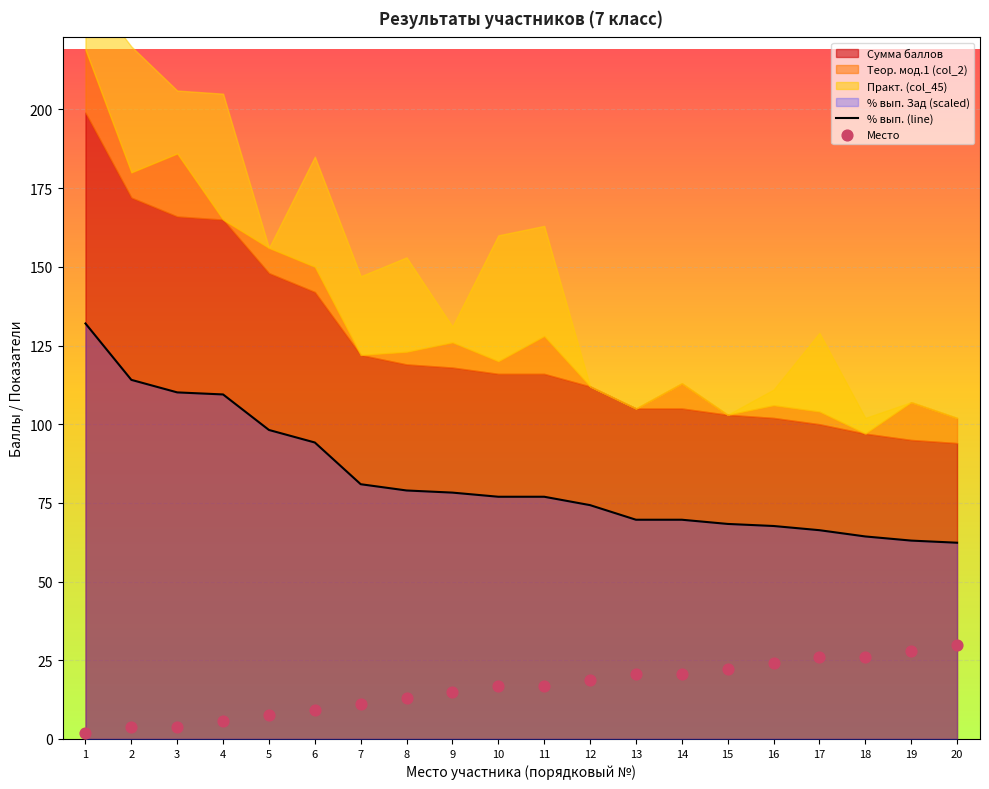

The value of % вып. (line) at 5 is 48.0. True or false?

False